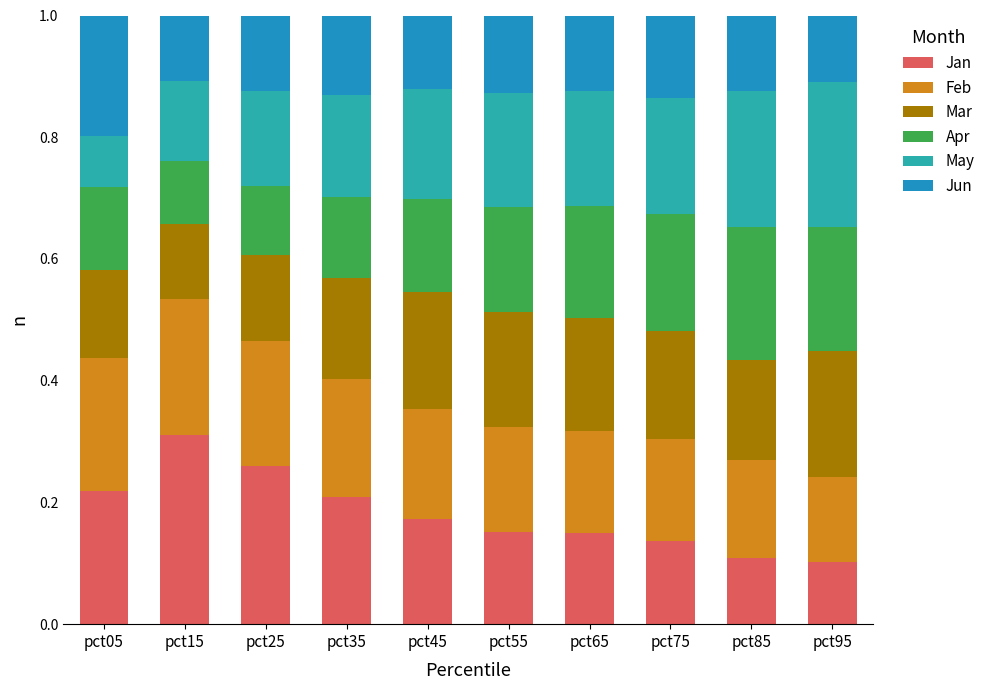

Is it true that Mar equals 0.1 at pct75?

False